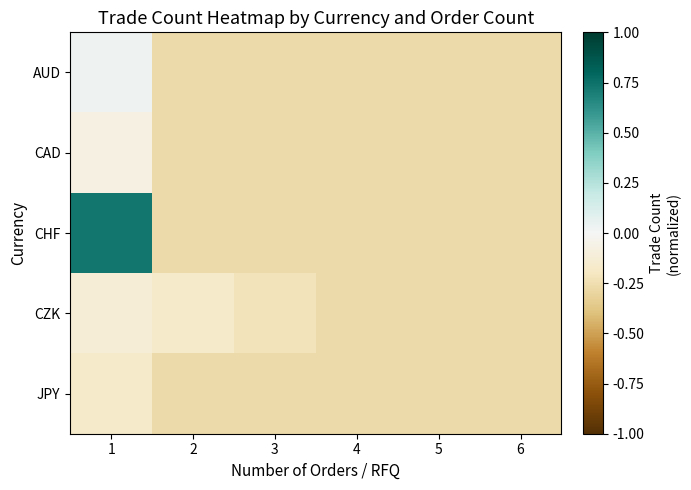

Which series changed the most between 3 and 5?

CZK